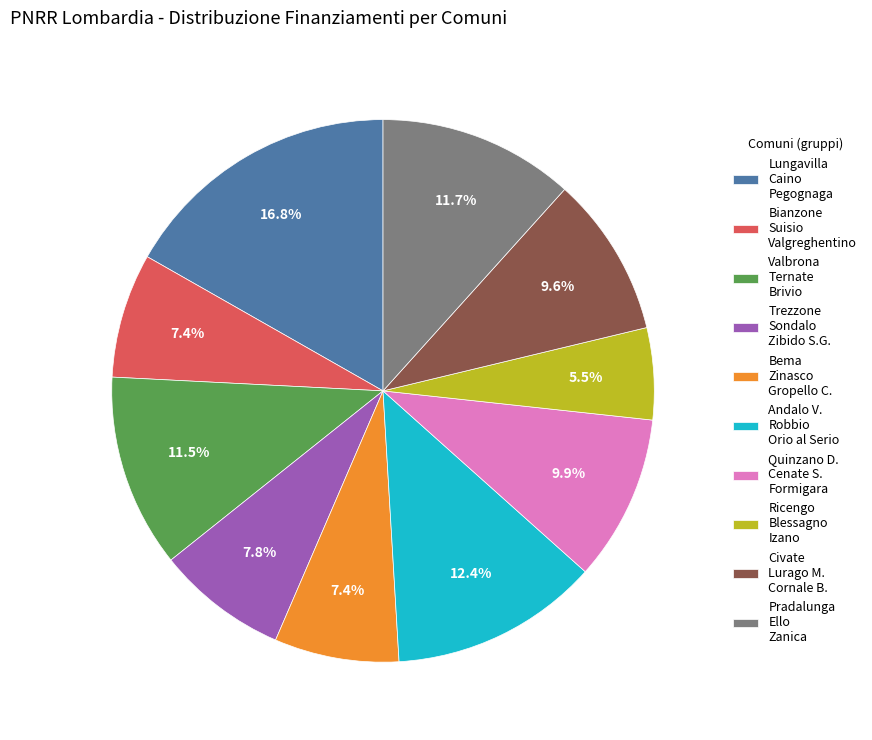

Is there any slice that represents more than half of the pie?

No